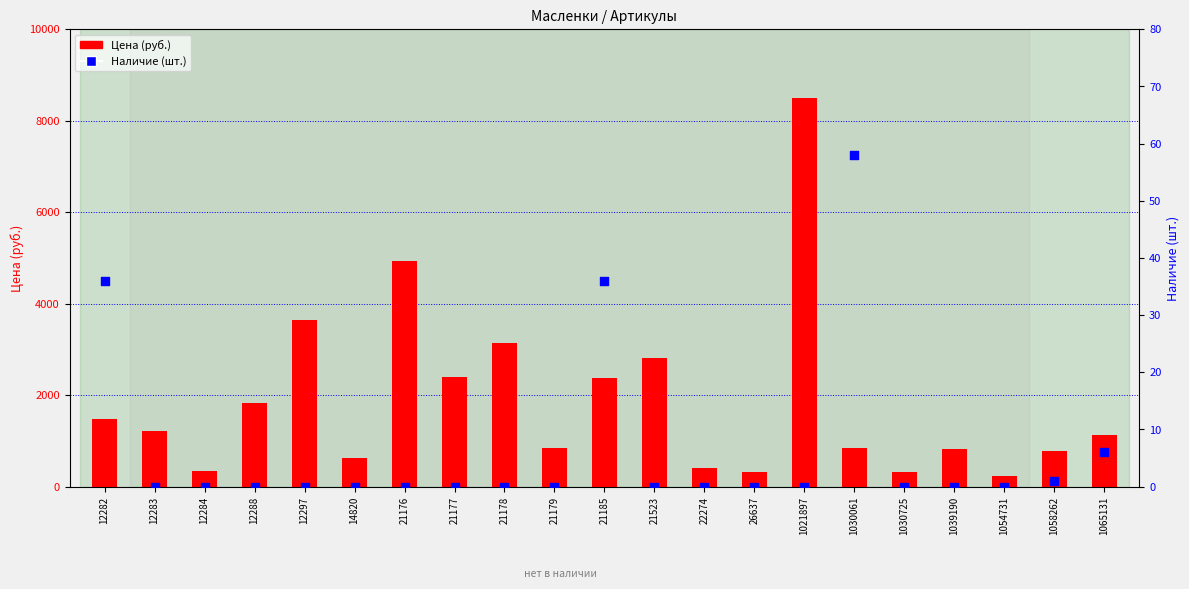

Which series has the largest total across all categories?

Цена